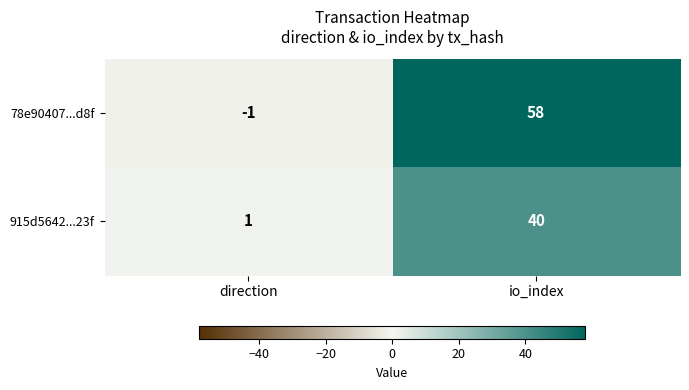

How many data points does each series have?

2